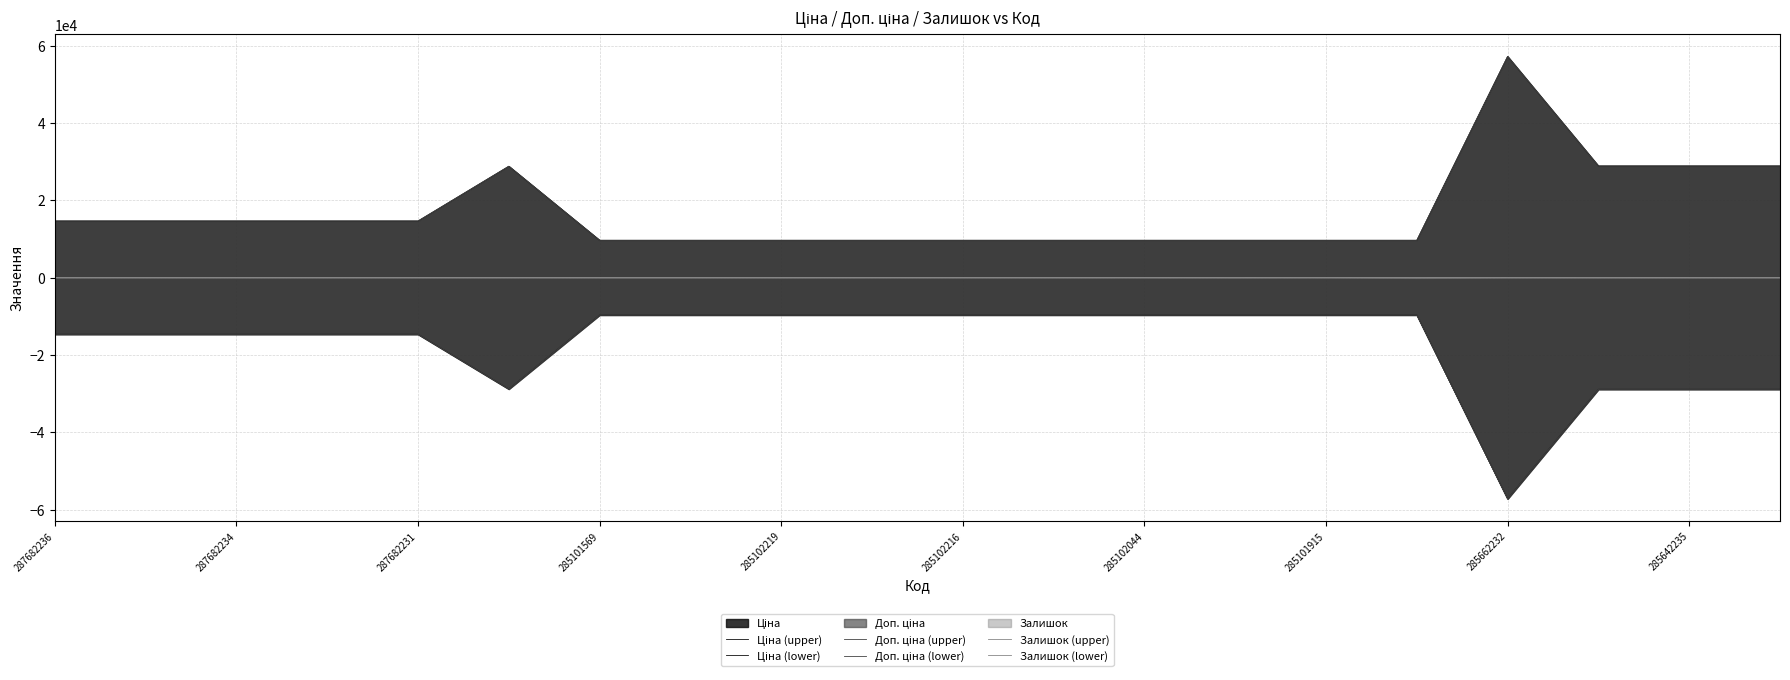

Rank the series at 285102216 from highest to lowest value.

Ціна (upper), Доп. ціна (upper), Залишок (upper), Залишок (lower), Ціна (lower), Доп. ціна (lower)